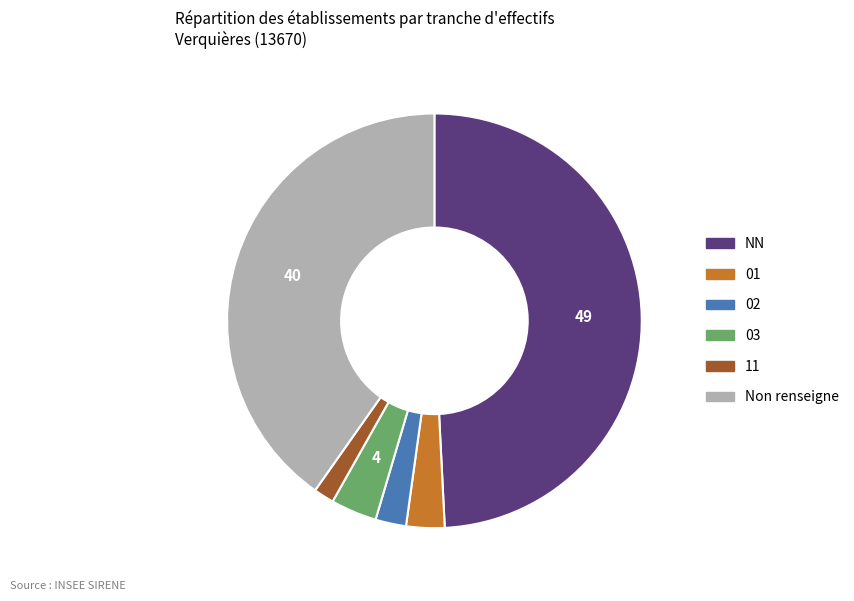

Is there a majority slice in this chart?

No